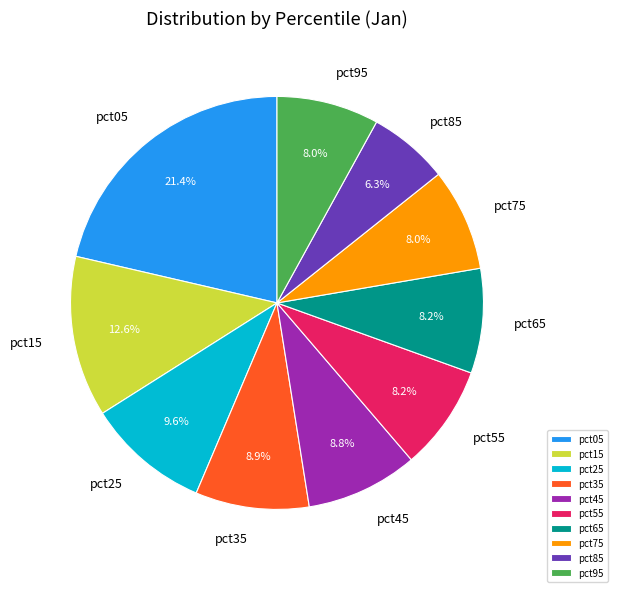

To the nearest percent, what is the difference between the largest and smallest slice percentages?

15%